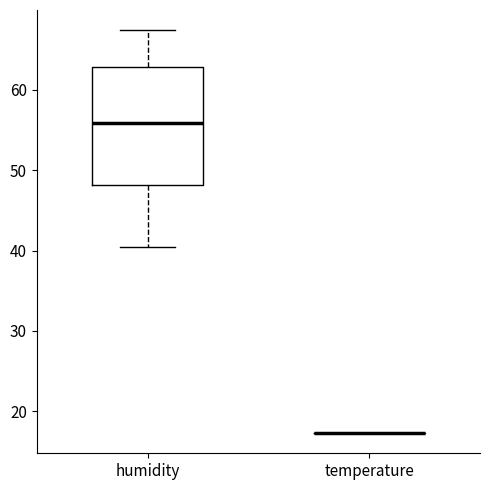

Reading left to right, transcribe this box plot: for each box, give where its median line is, the range the box spans, and where its two whiskers end, as read against the y-axis. The values are not printed on the chart, so give them approximately, as read against the axis.

humidity: median 56, box 48 to 63, whiskers 41 to 67
temperature: box collapsed to a line at 17, whiskers 17 to 17